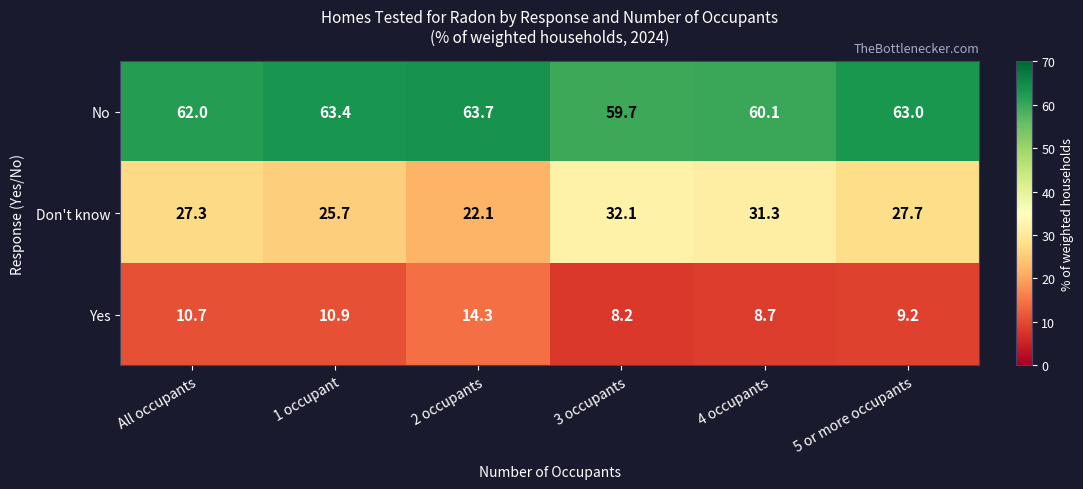

List the series in order of their overall mean, lowest first.

Yes, Don't know, No